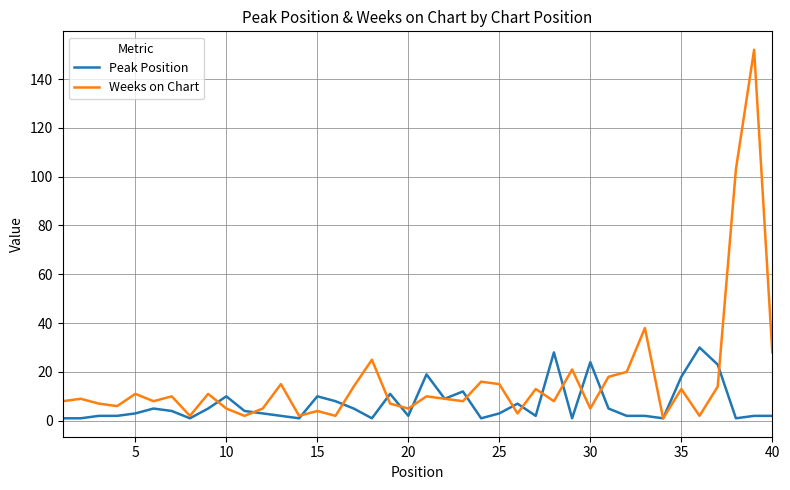

Which series has the widest spread of values?

Weeks on Chart